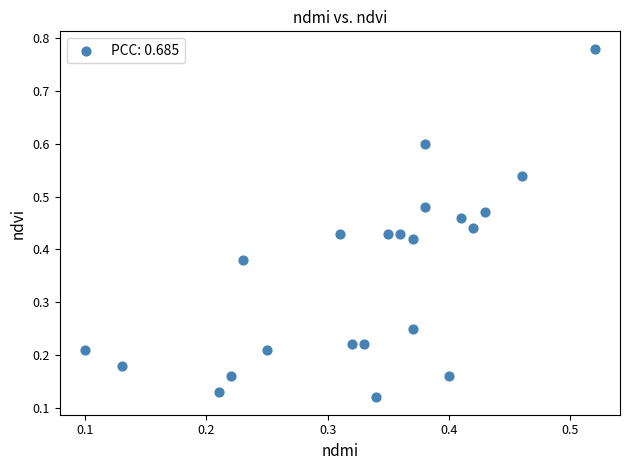

What is the range of Y values (max minus min)?

0.7